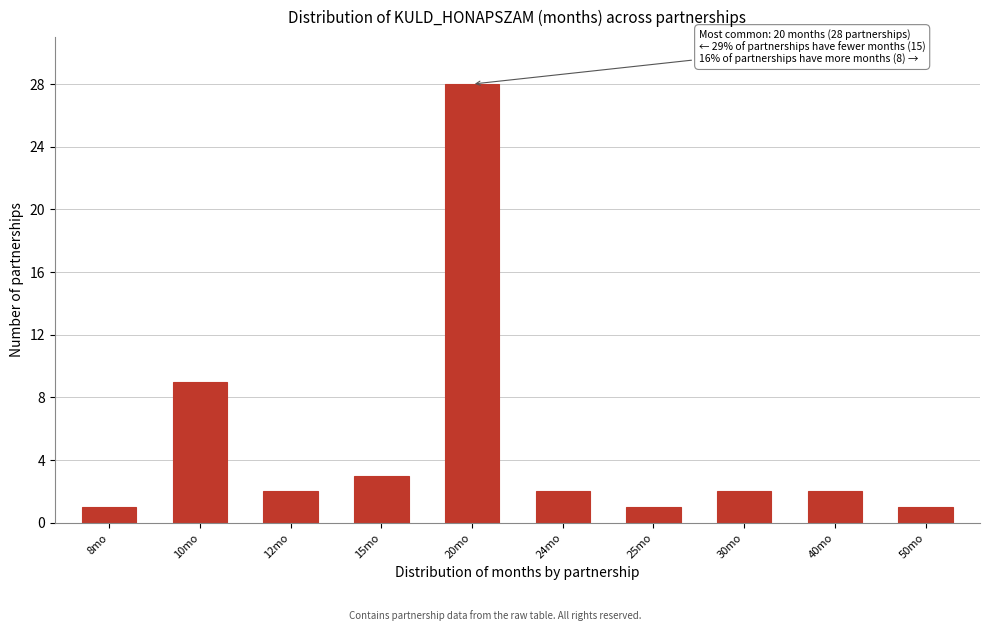

Reading left to right, list all the values displayed in this chart.

8mo=1	10mo=9	12mo=2	15mo=3	20mo=28	24mo=2	25mo=1	30mo=2	40mo=2	50mo=1